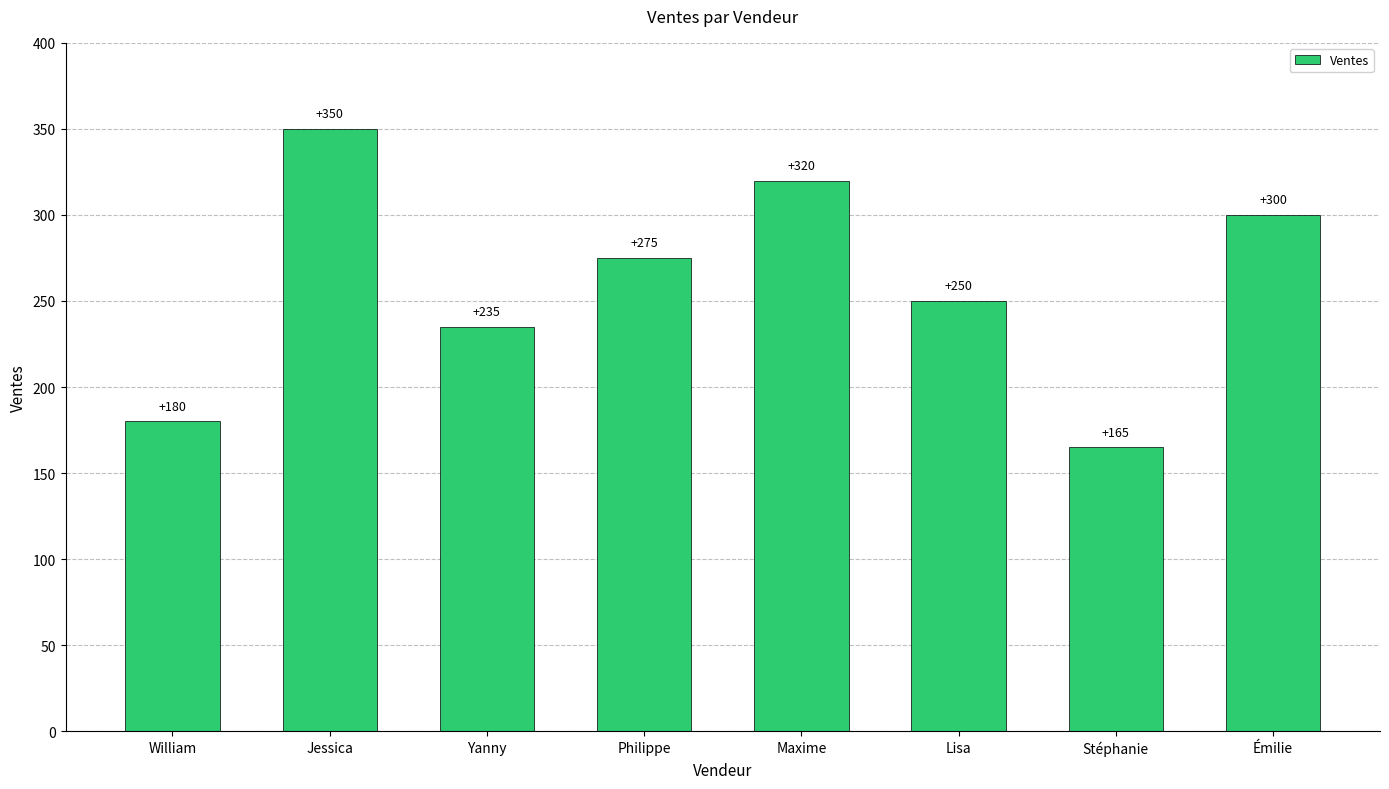

Which label corresponds to the smallest value in the chart?

Stéphanie